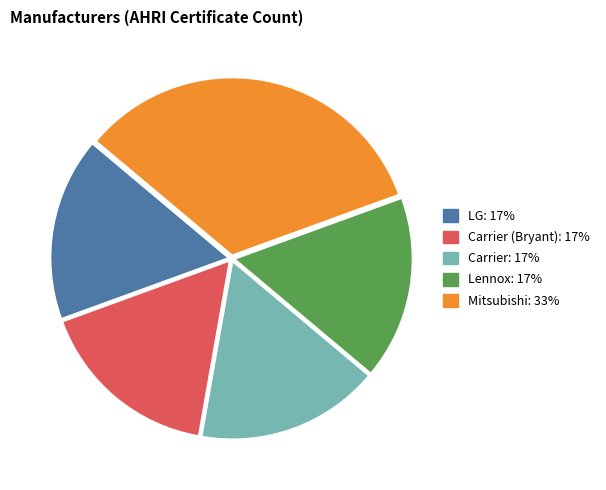

Is there a majority slice in this chart?

No